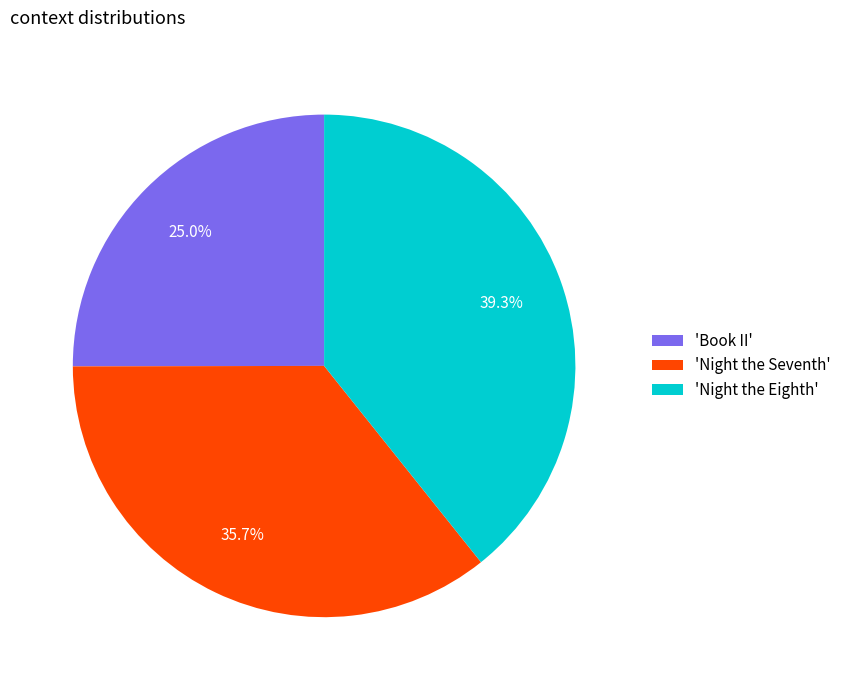

How many segments does this pie chart have?

3